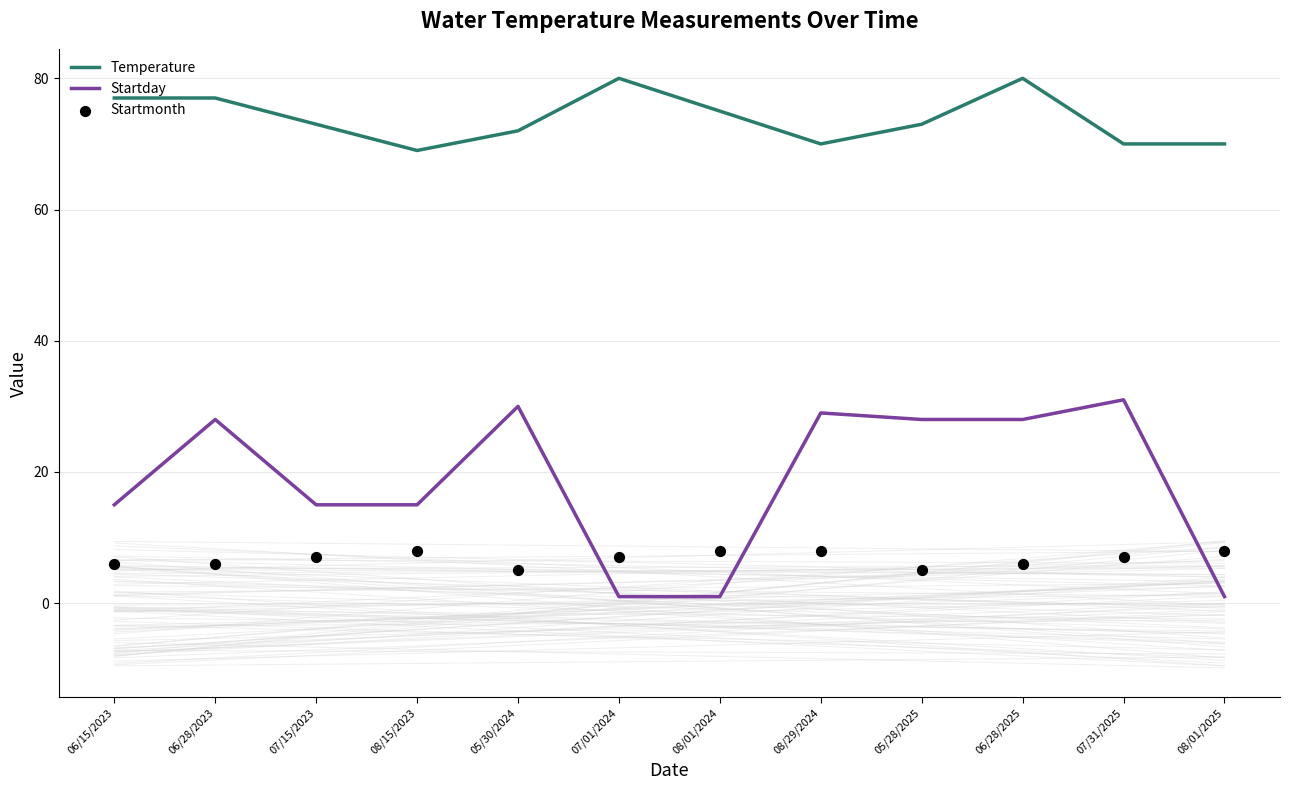

Which series reaches the minimum Y coordinate?

Startday